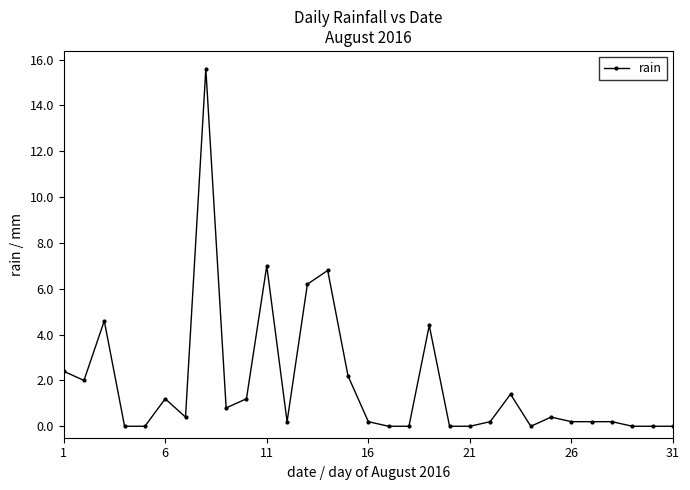

What is the value of the 1st point from the left?

2.4